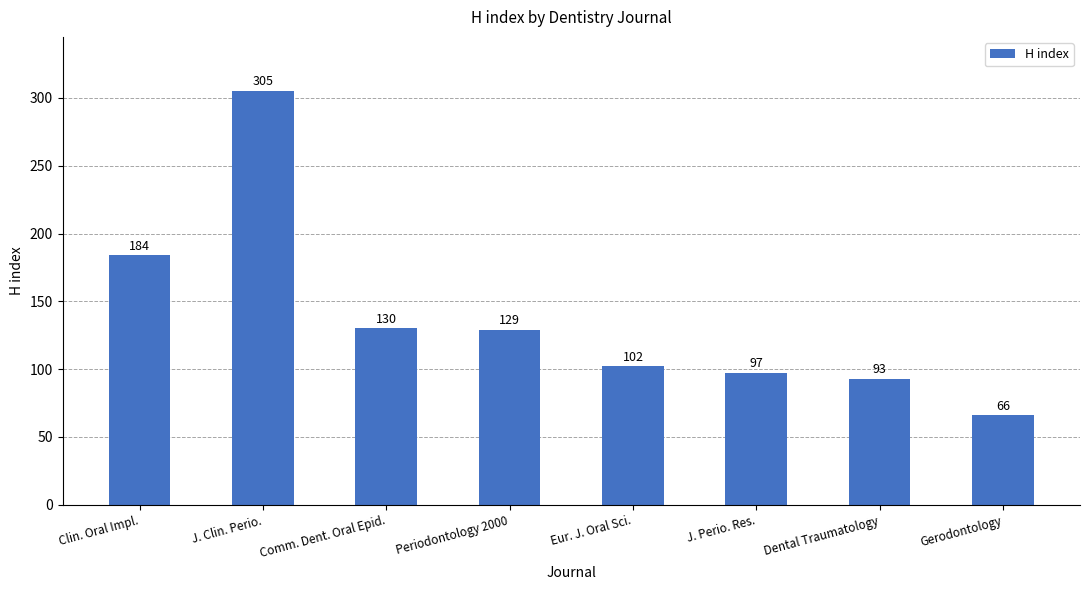

How many bars are there in total?

8